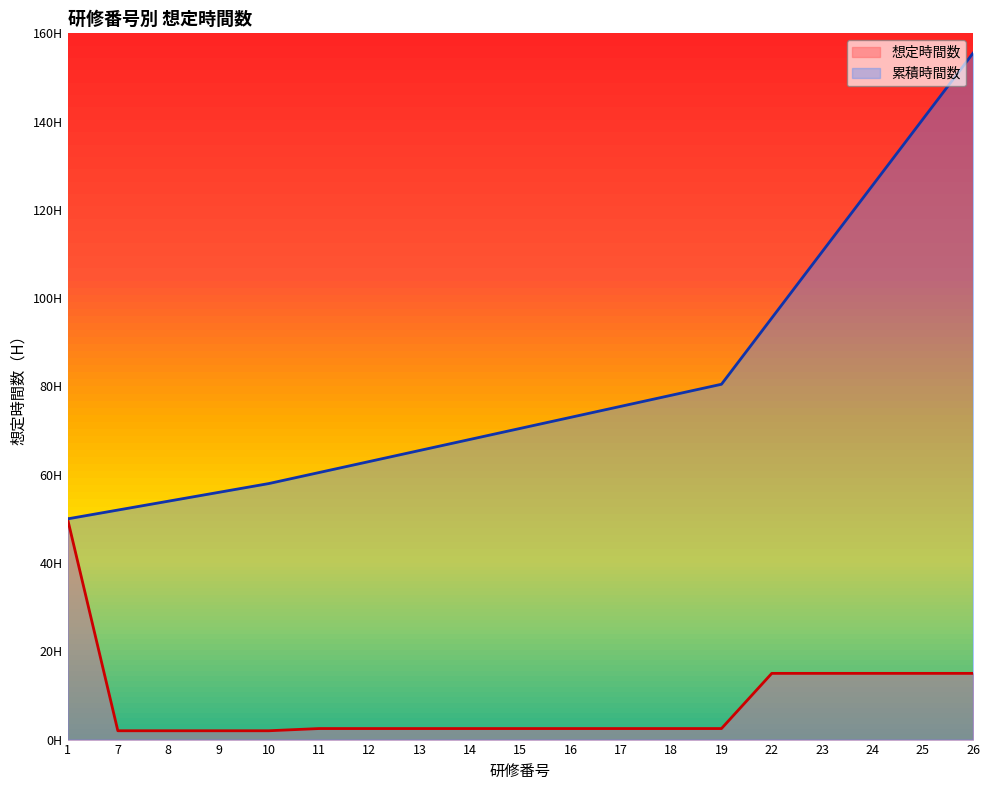

What is the minimum value shown in the chart?

2.0